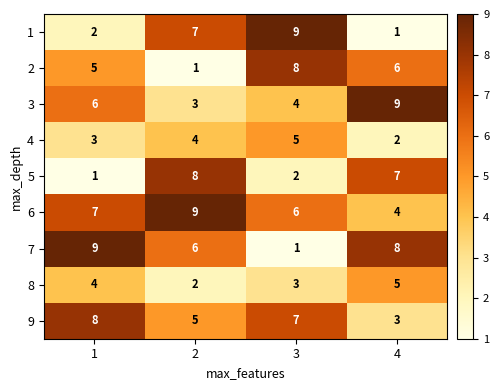

How many distinct data groups are displayed?

9